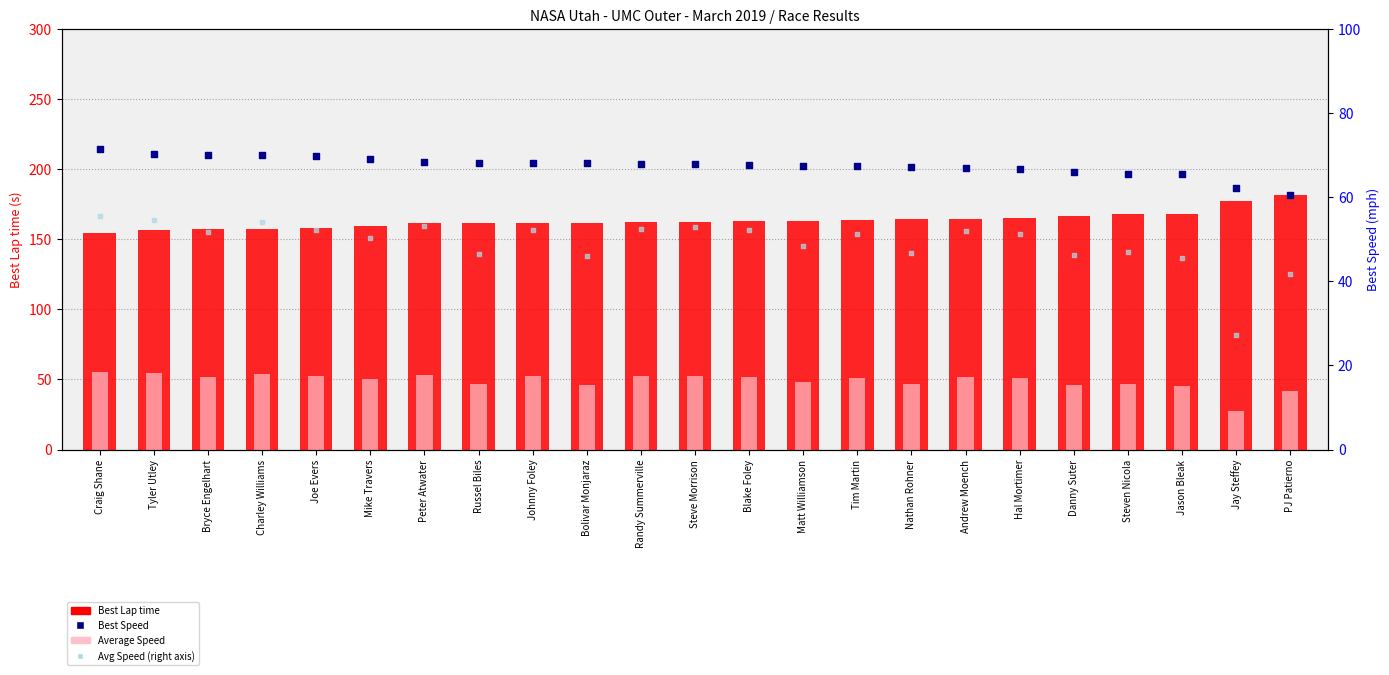

What are all the series names shown in the legend?

Best Lap time, Average Speed, Best Speed, Avg Speed (right)